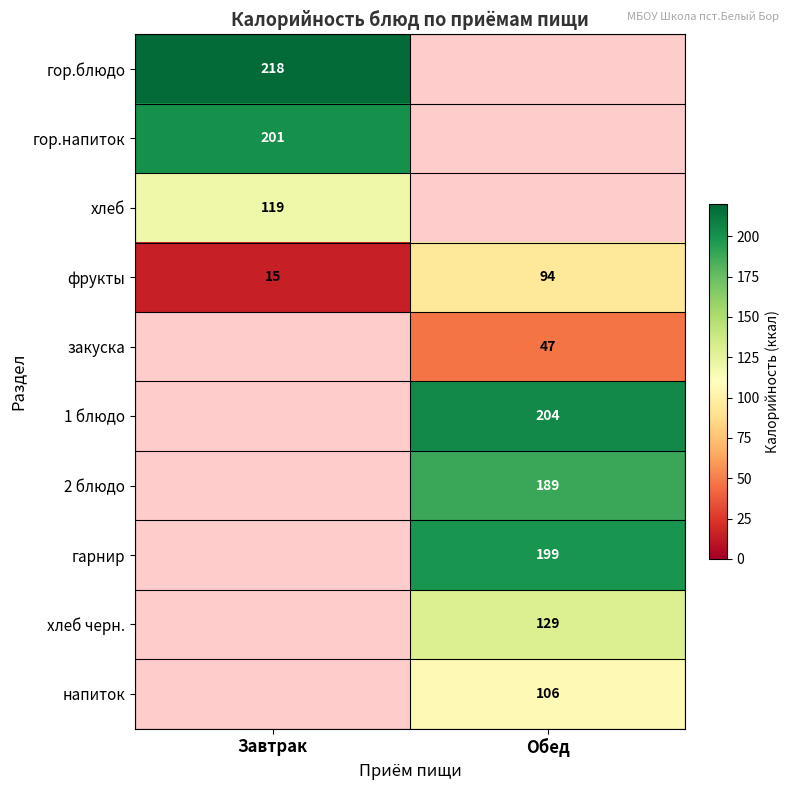

At which label does фрукты reach its minimum?

Завтрак